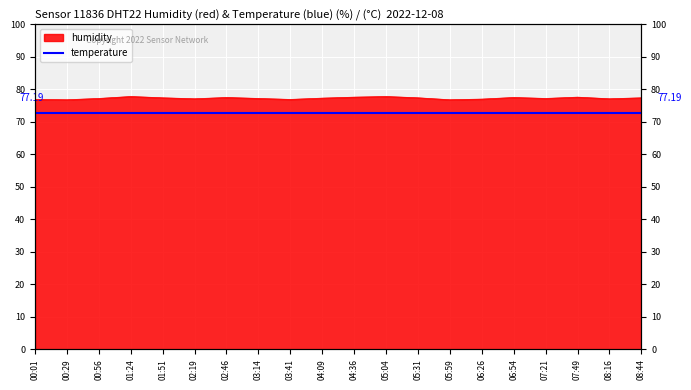

Which series has the largest total across all categories?

humidity